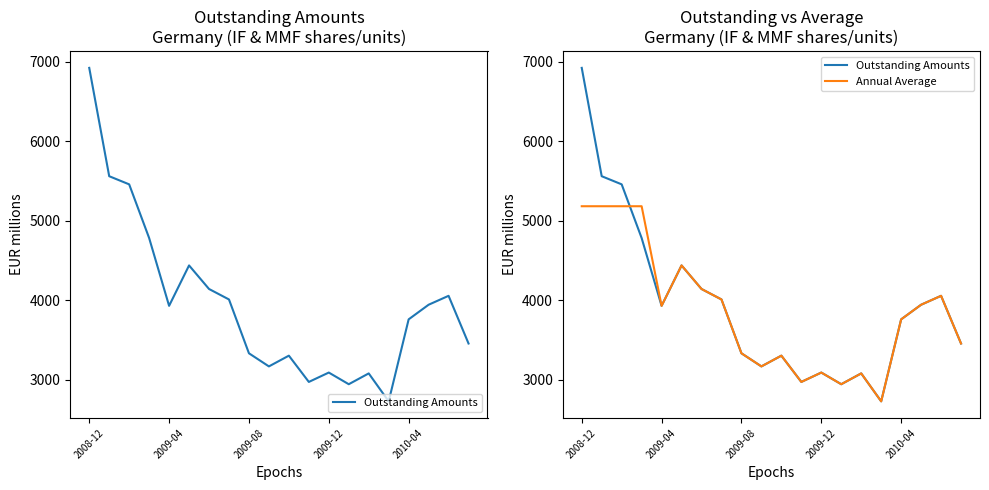

Where does the Outstanding Amounts series first go above 3930?

2008-12